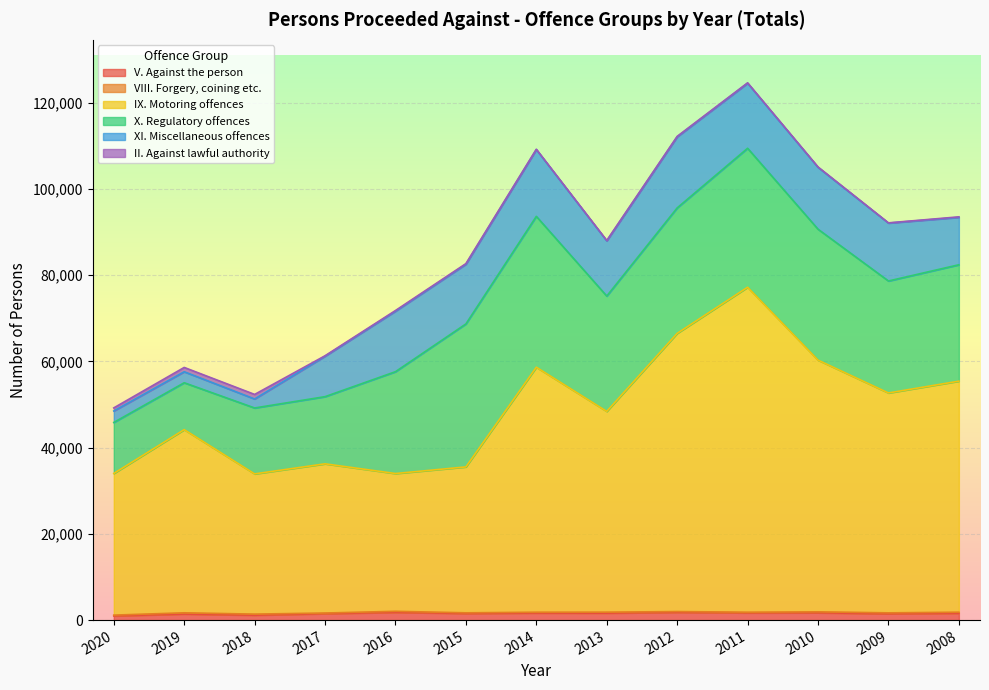

Which series changed the most between 2019 and 2009?

X. Regulatory offences